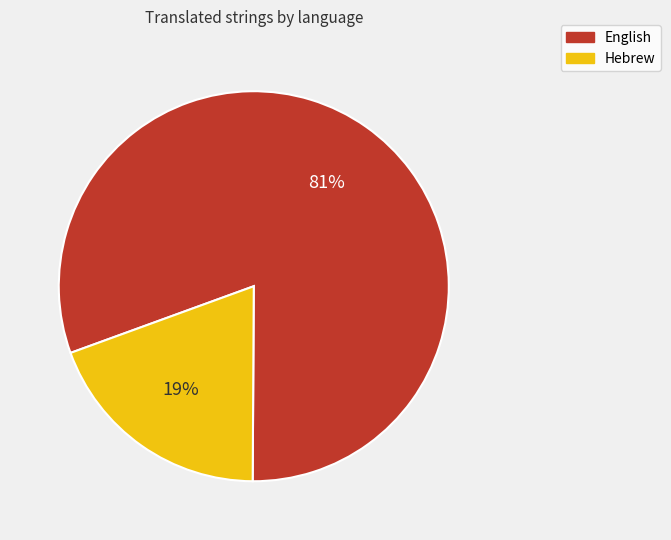

To the nearest percent, what portion does Hebrew represent?

19%